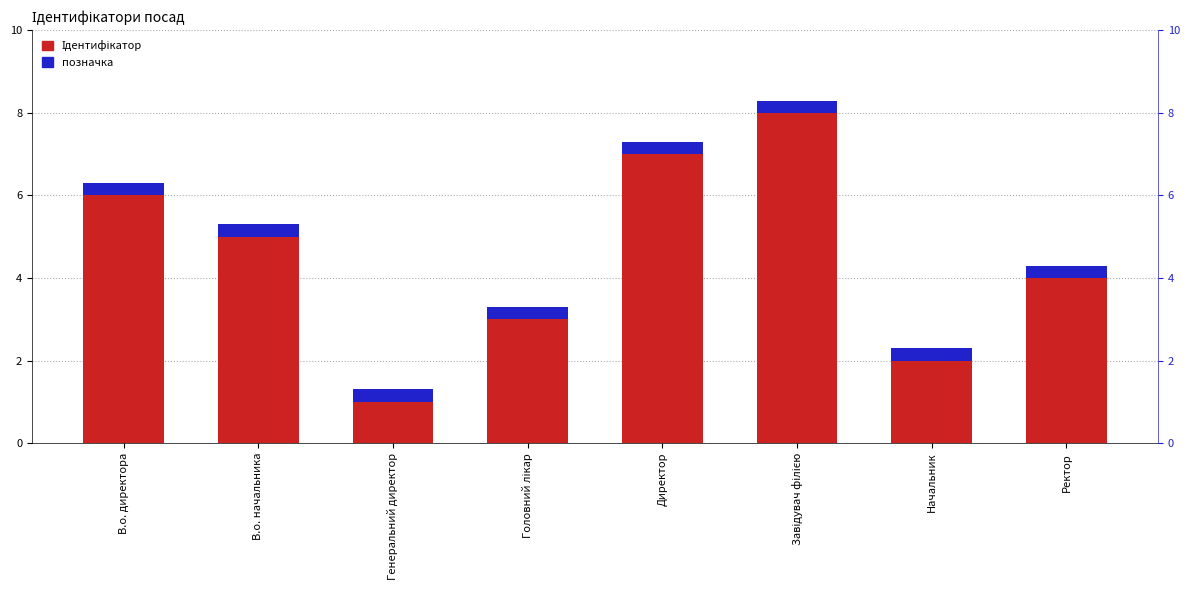

What is the maximum value for позначка?

0.3